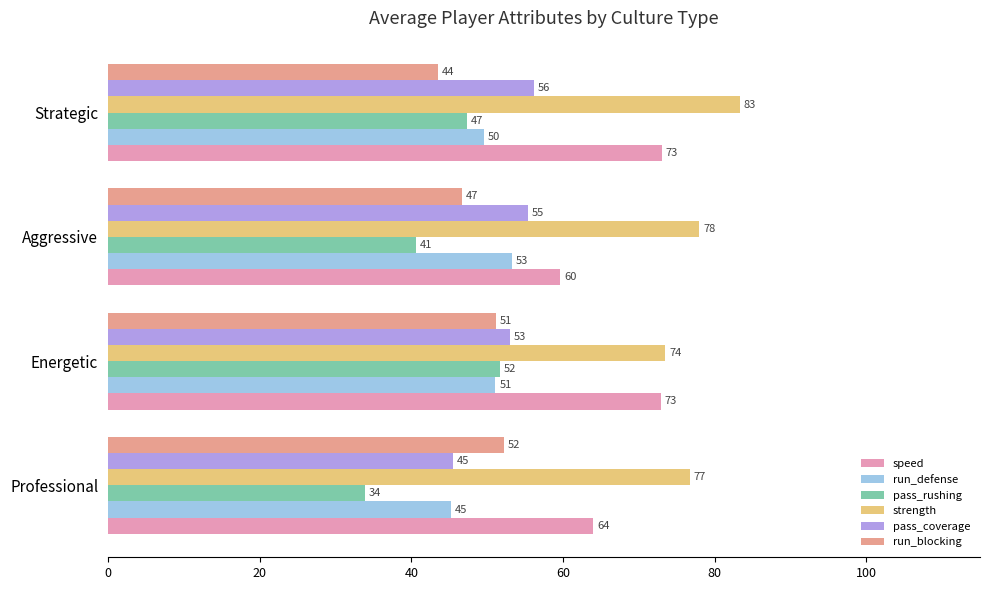

Which series changed the most between Aggressive and Strategic?

speed